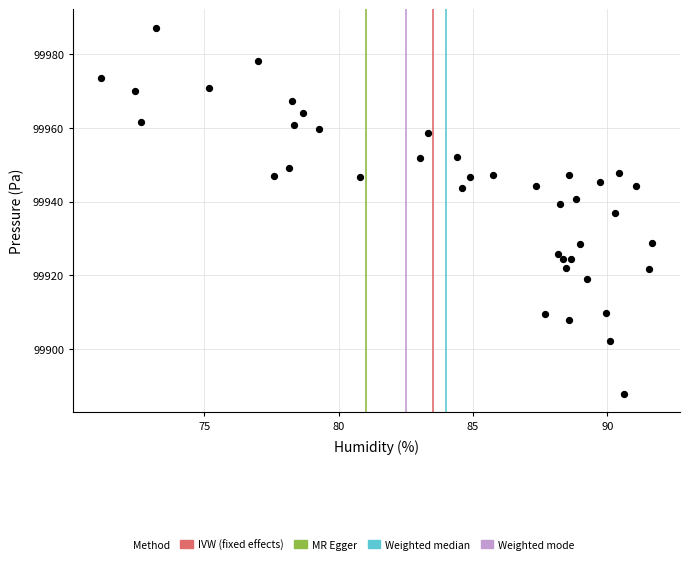

What is the range of Y values (max minus min)?

99.5